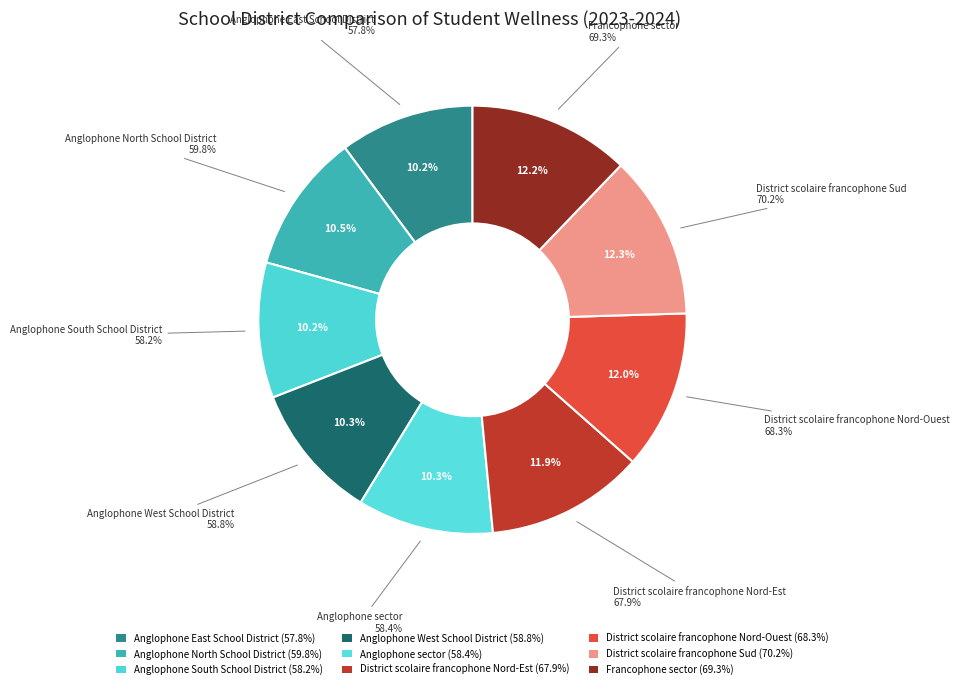

To the nearest percent, what portion does District scolaire francophone Sud represent?

12%